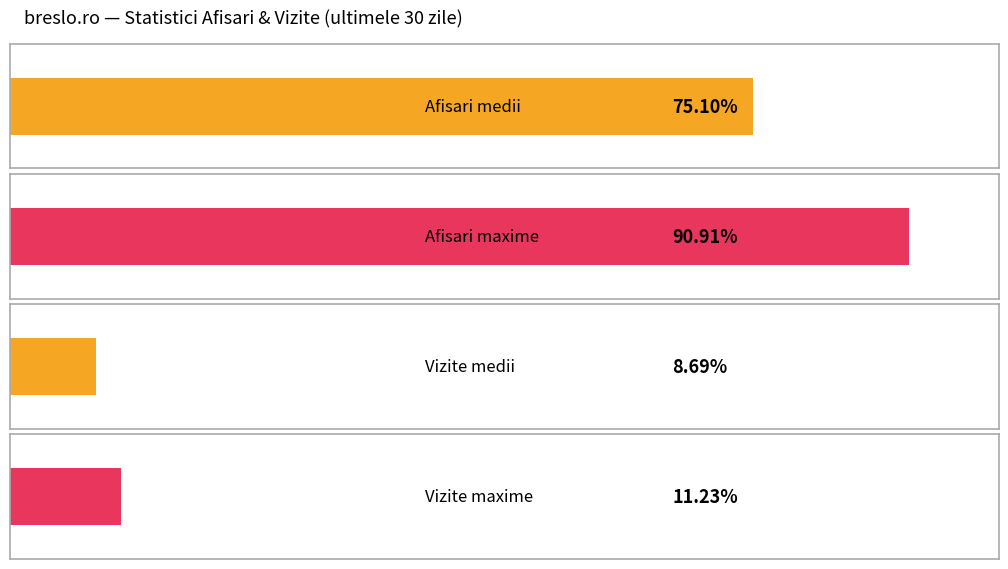

Rank the series by their average value, from highest to lowest.

Afisari, Vizite